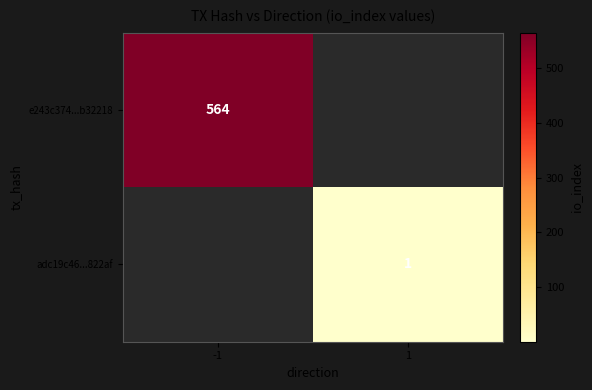

What is the minimum value shown in the chart?

1.0